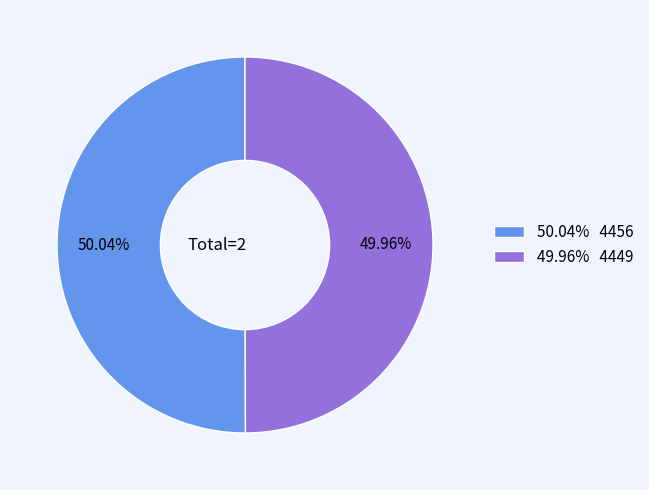

Do 49.96% 4449 and 50.04% 4456 together represent more than half of the pie?

Yes